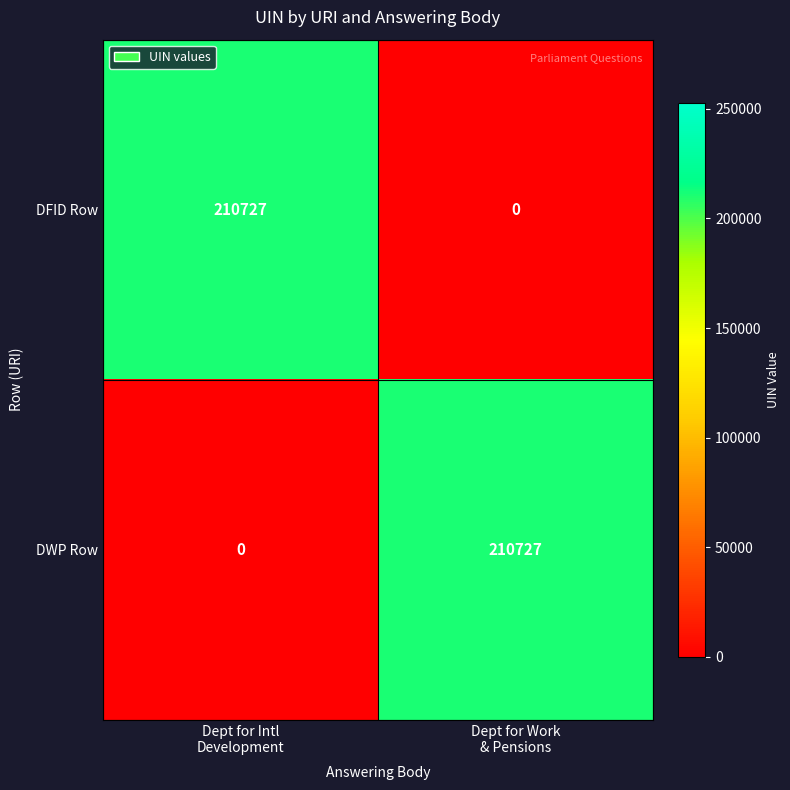

Reading left to right, list all the values displayed in this chart.

DFID Row: 210727	0
DWP Row: 0	210727